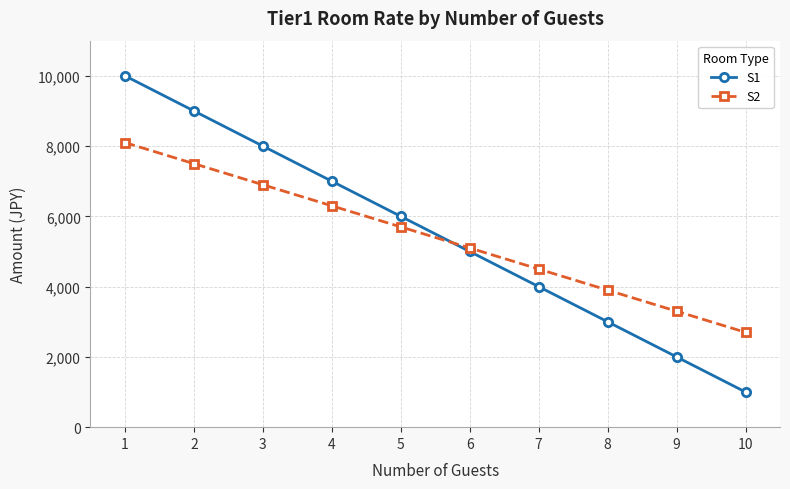

What is the sum of all S2 values?

54000